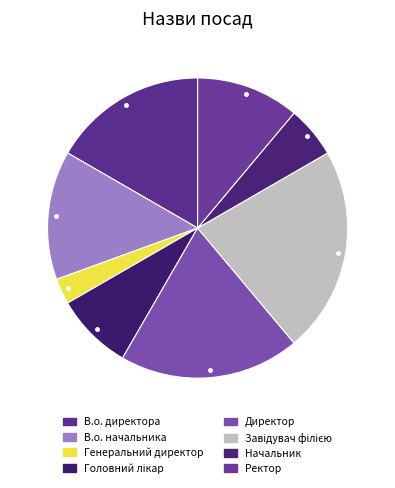

True or false: В.о. начальника accounts for 14% of the total.

True